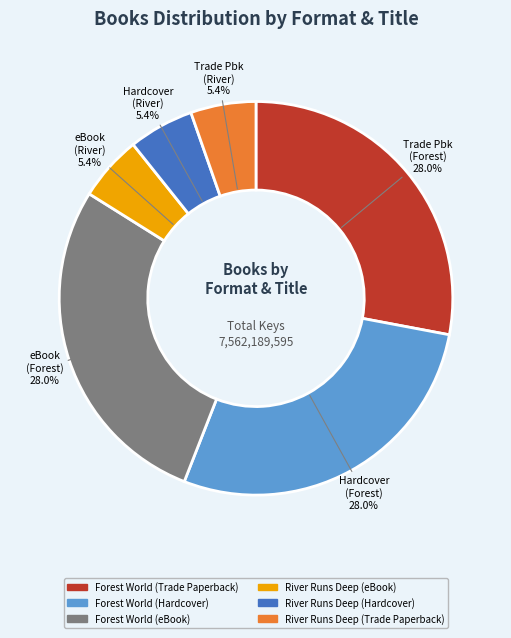

True or false: River Runs Deep (Trade Paperback) accounts for 1% of the total.

False